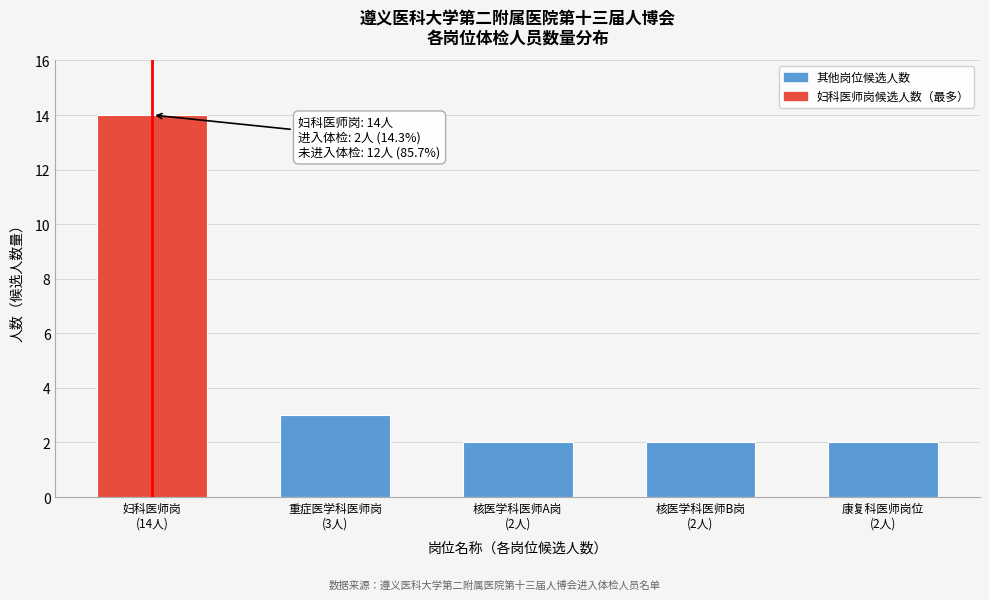

Reading right to left, transcribe all the data shown in this chart.

2	2	2	3	14